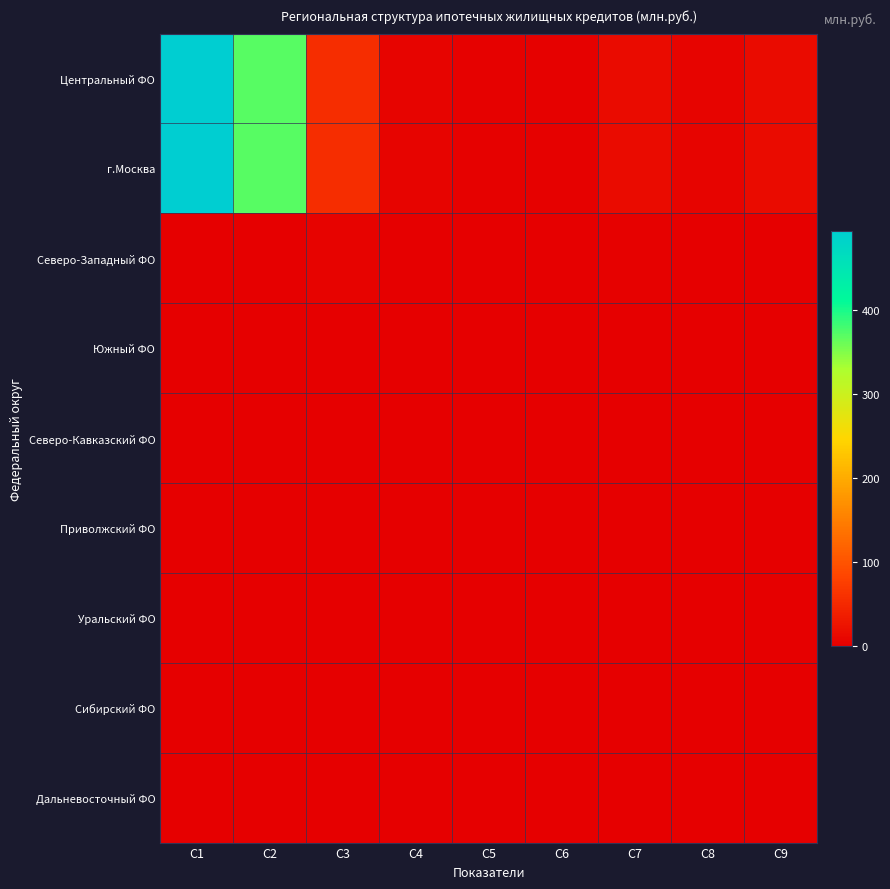

Reading right to left, transcribe all the data shown in this chart.

Центральный ФО: C9=15	C8=7	C7=14	C6=3	C5=2	C4=7	C3=55	C2=371	C1=495
г.Москва: C9=15	C8=7	C7=14	C6=3	C5=2	C4=7	C3=55	C2=371	C1=495
Северо-Западный ФО: C9=0	C8=0	C7=2	C6=1	C5=0	C4=0	C3=5	C2=0	C1=0
Южный ФО: C9=0	C8=0	C7=0	C6=0	C5=0	C4=0	C3=0	C2=0	C1=0
Северо-Кавказский ФО: C9=0	C8=0	C7=0	C6=0	C5=0	C4=0	C3=0	C2=0	C1=0
Приволжский ФО: C9=0	C8=0	C7=0	C6=0	C5=0	C4=0	C3=0	C2=0	C1=0
Уральский ФО: C9=0	C8=0	C7=0	C6=0	C5=0	C4=0	C3=0	C2=0	C1=0
Сибирский ФО: C9=0	C8=0	C7=0	C6=0	C5=0	C4=0	C3=0	C2=0	C1=0
Дальневосточный ФО: C9=0	C8=0	C7=0	C6=0	C5=0	C4=0	C3=0	C2=0	C1=0